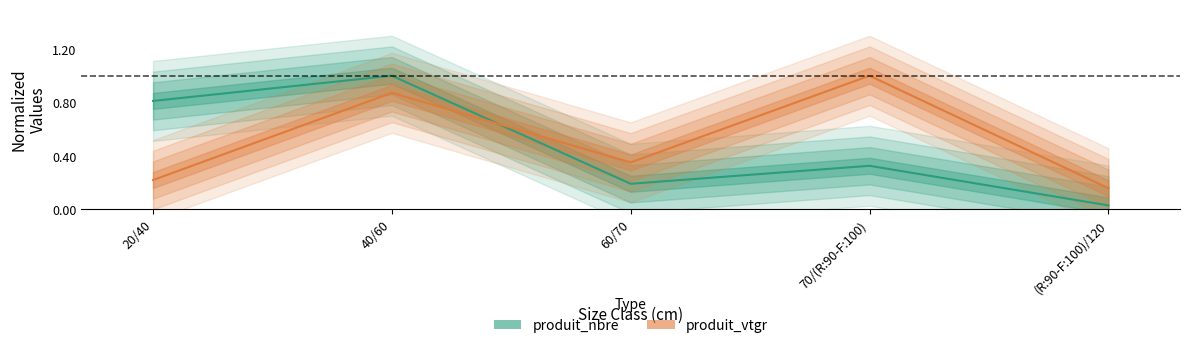

What are all the series names shown in the legend?

produit_nbre, produit_vtgr